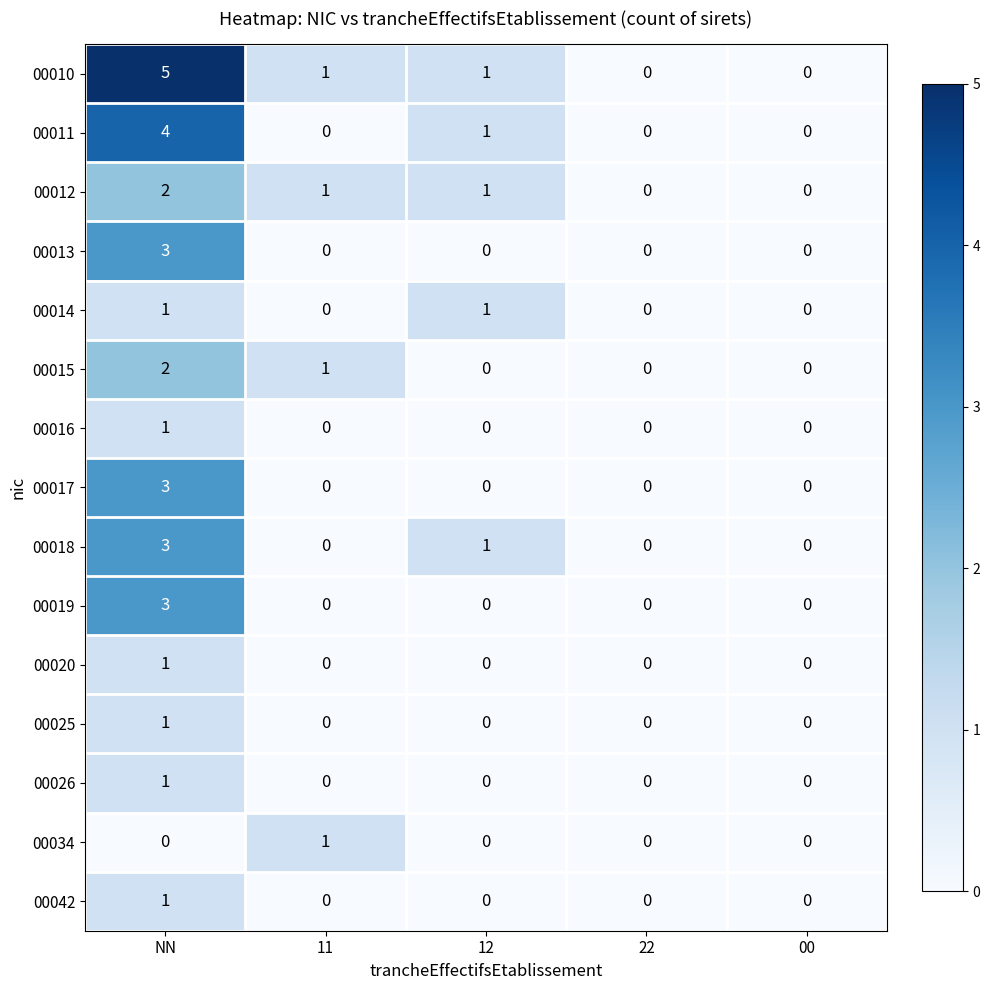

Which category has the highest value in the 00042 series?

NN